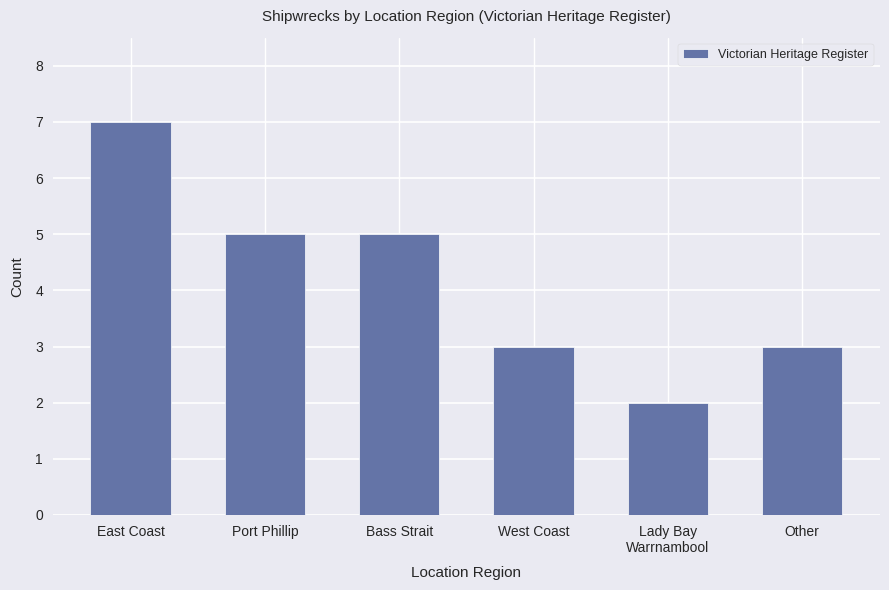

Reading right to left, extract all data points from this chart.

Other=3	Lady Bay
Warrnambool=2	West Coast=3	Bass Strait=5	Port Phillip=5	East Coast=7